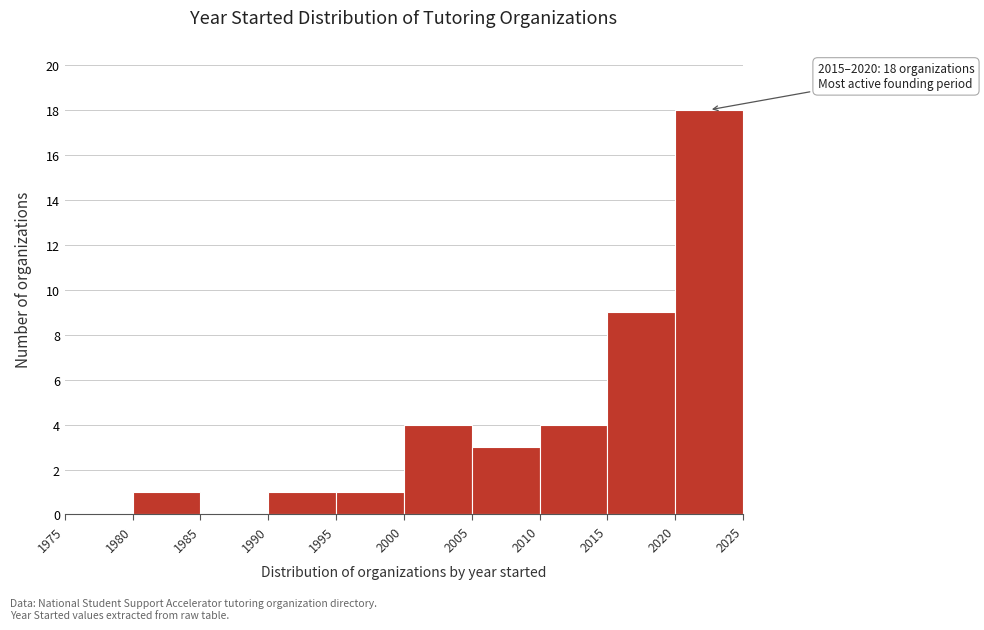

Over which range of the x-axis is the bar tallest?

2020 to 2025